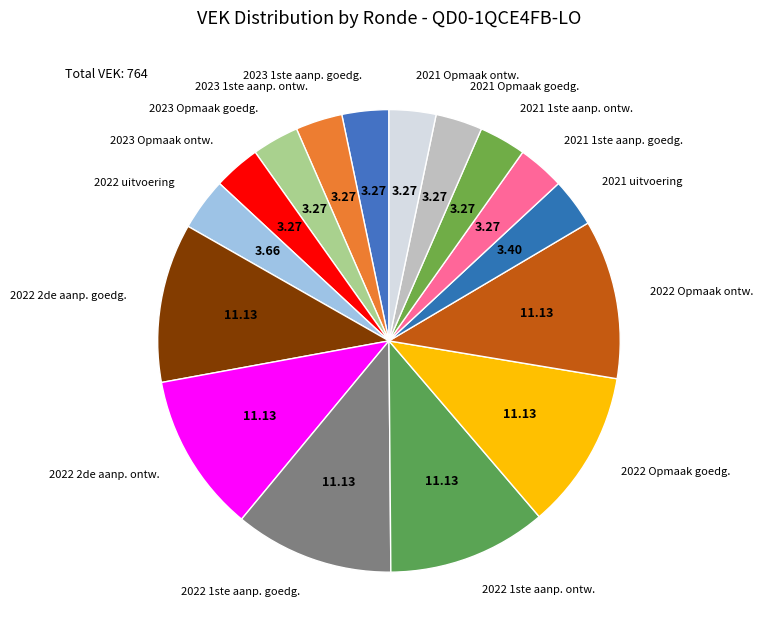

Is there any slice that represents more than half of the pie?

No